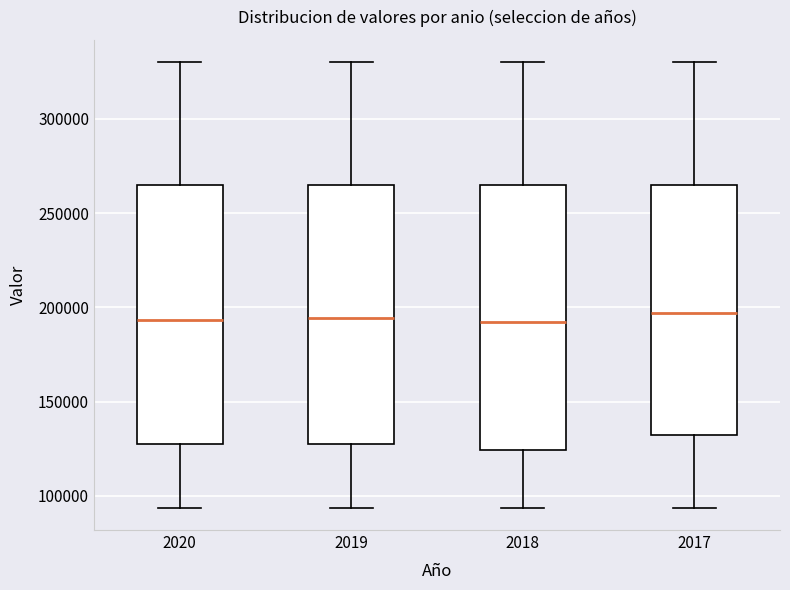

Where does the median line of the box at x = 2017 sit on the y-axis? The values are not printed on the chart, so give them approximately, as read against the axis.

195000